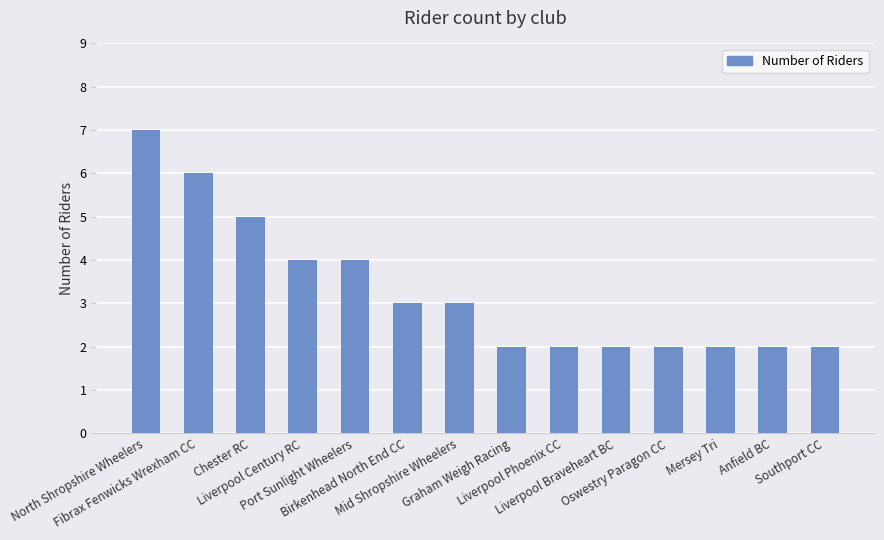

What is the label of the 5th bar from the left?

Port Sunlight Wheelers